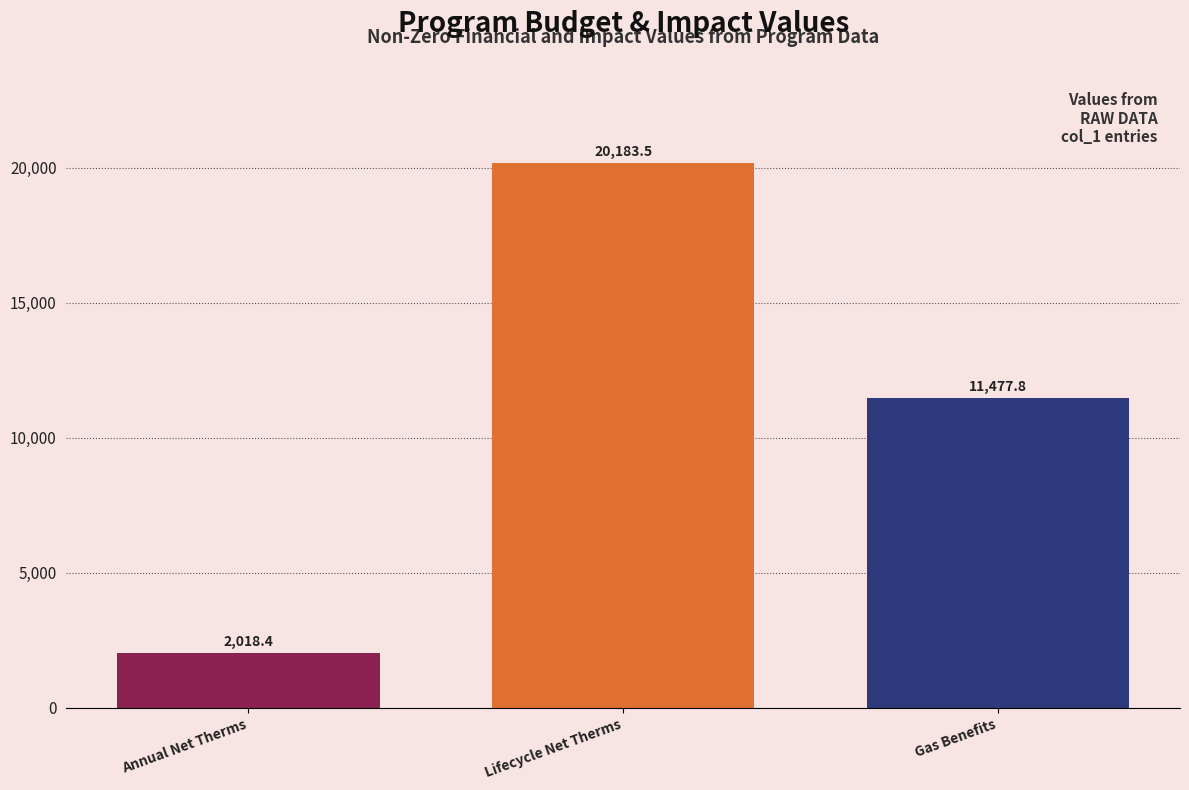

Reading left to right, extract all data points from this chart.

2018.4	20183.5	11477.8